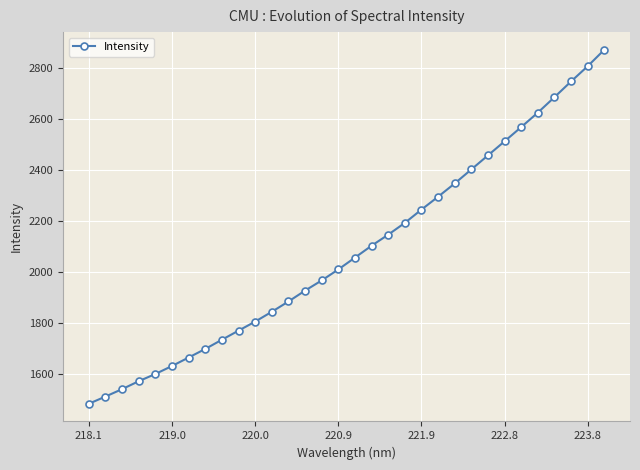

What is the minimum value shown in the chart?

1484.0